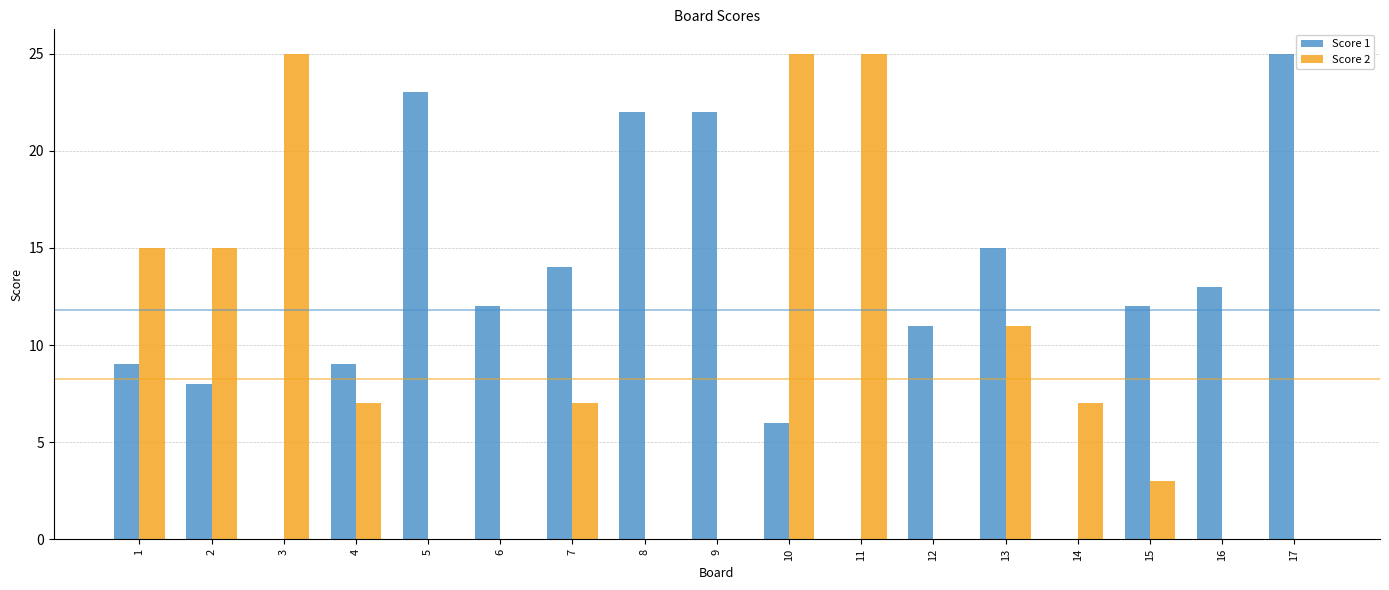

Between 2 and 3, which series saw the biggest shift?

Score 2